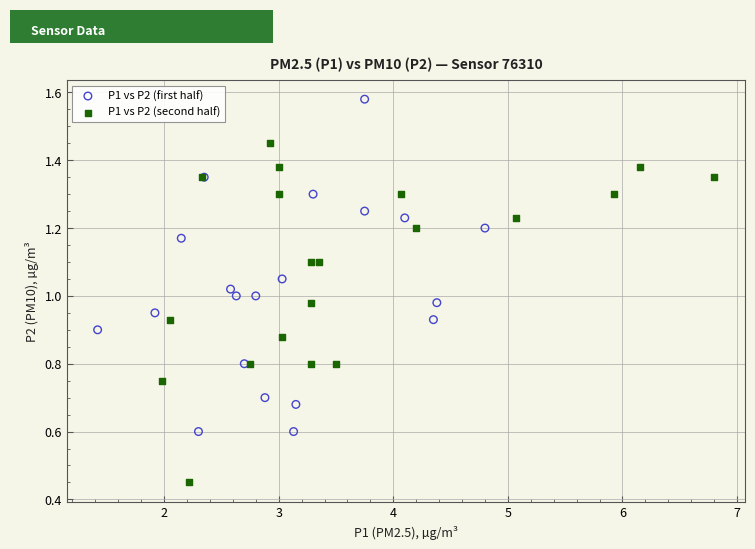

Which series contains the lowest Y value?

P1 vs P2 (second half)